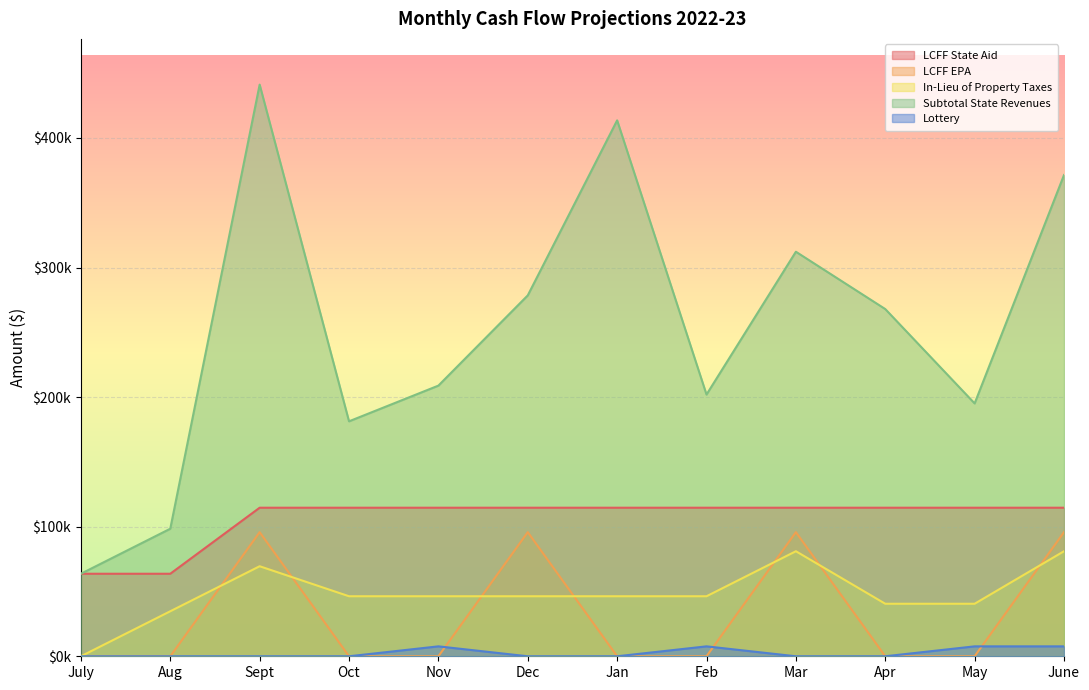

What is the value of the In-Lieu of Property Taxes point at the 9th from the left?

81065.6